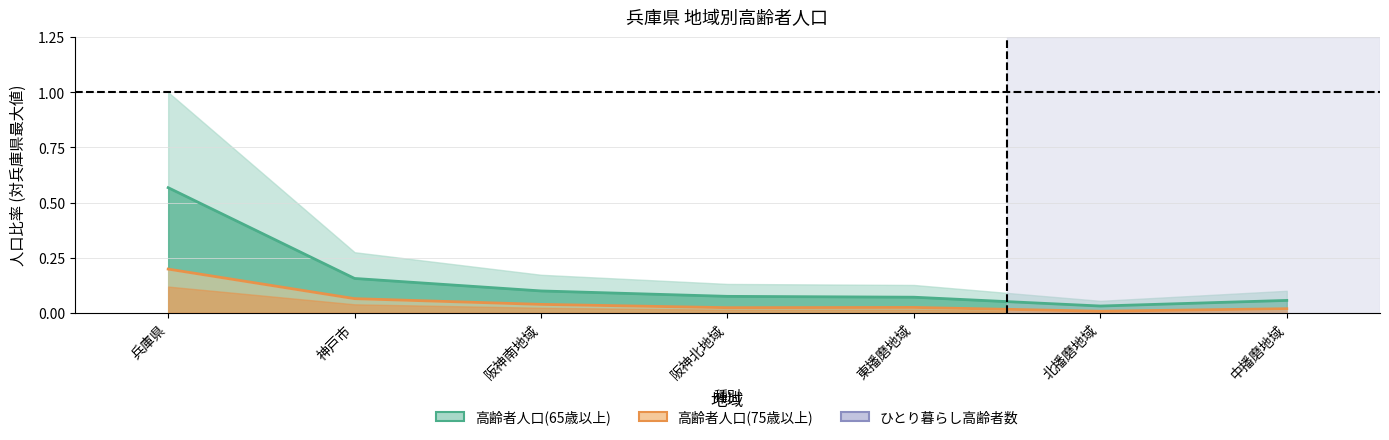

Reading left to right, list all the values displayed in this chart.

高齢者人口(65歳以上): 兵庫県=0.6	神戸市=0.2	阪神南地域=0.1	阪神北地域=0.1	東播磨地域=0.1	北播磨地域=0.0	中播磨地域=0.1
高齢者人口(75歳以上): 兵庫県=0.2	神戸市=0.1	阪神南地域=0.0	阪神北地域=0.0	東播磨地域=0.0	北播磨地域=0.0	中播磨地域=0.0